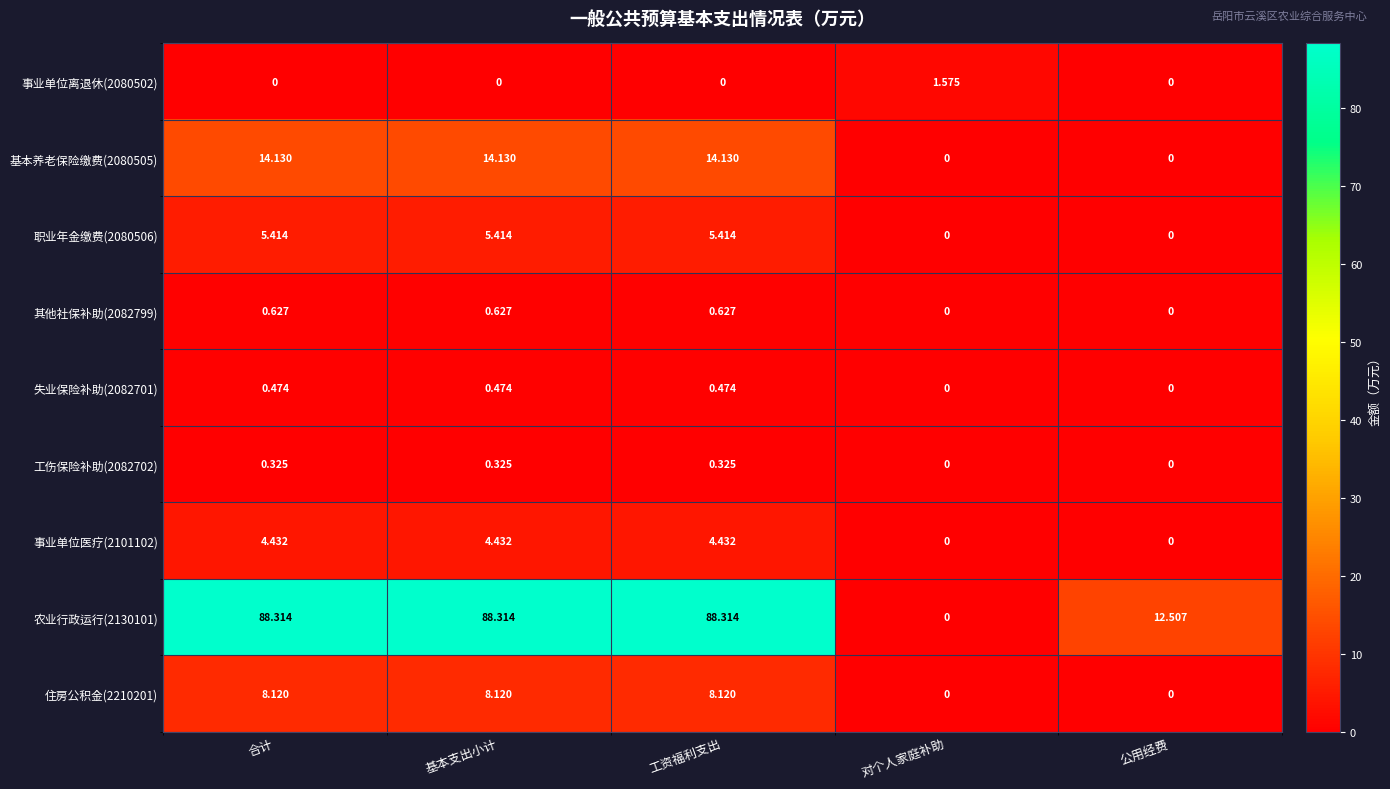

At how many categories does at least one series exceed 85?

3